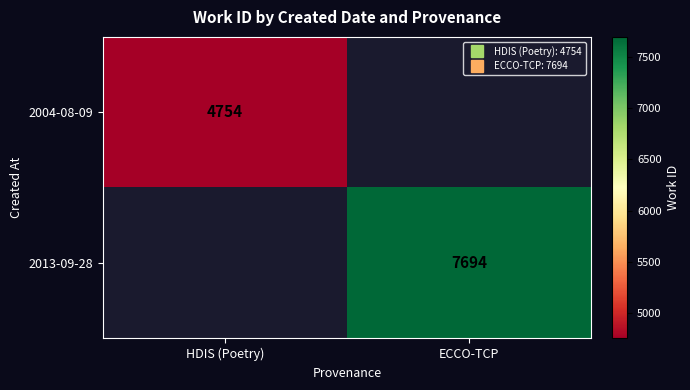

List the labels in order of 2013-09-28 value, smallest first.

HDIS (Poetry), ECCO-TCP